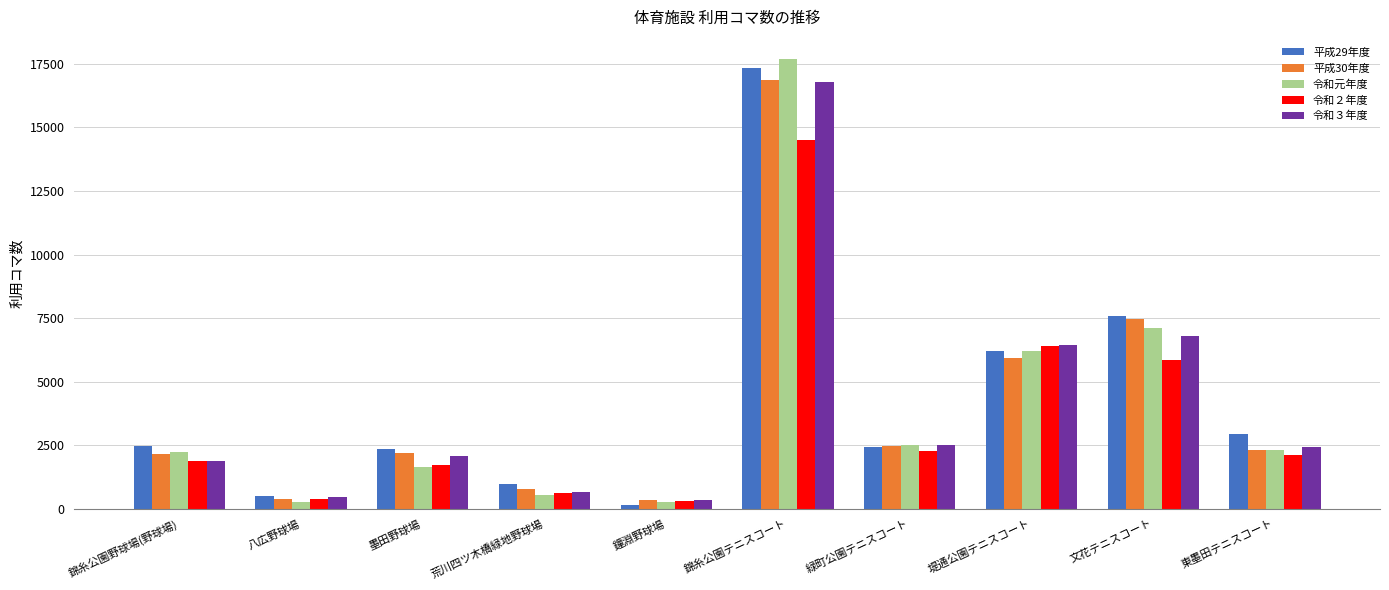

What is the maximum value for 平成29年度?

17347